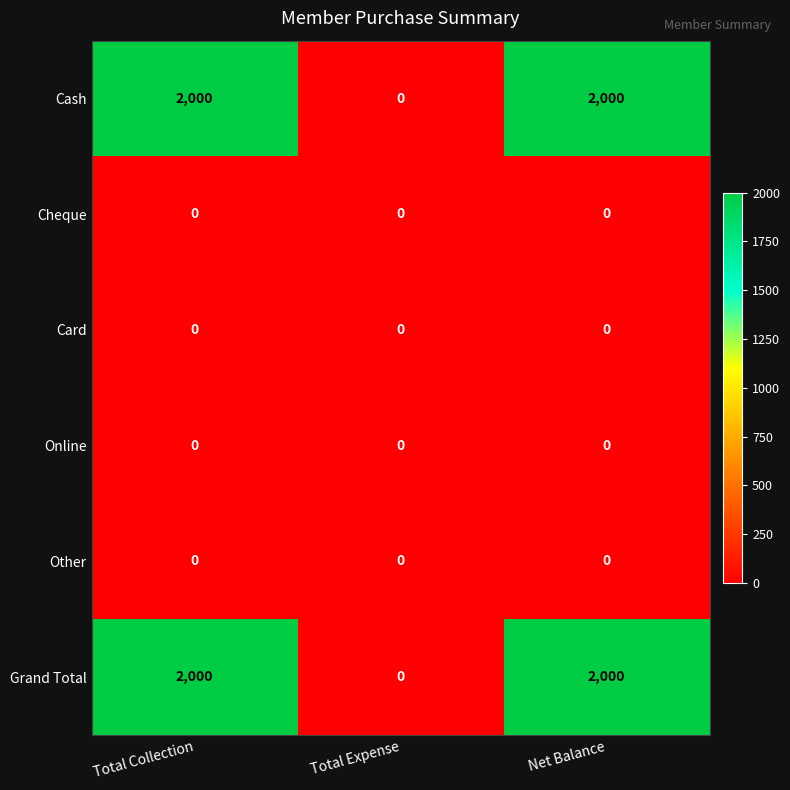

What is the greatest value displayed?

2000